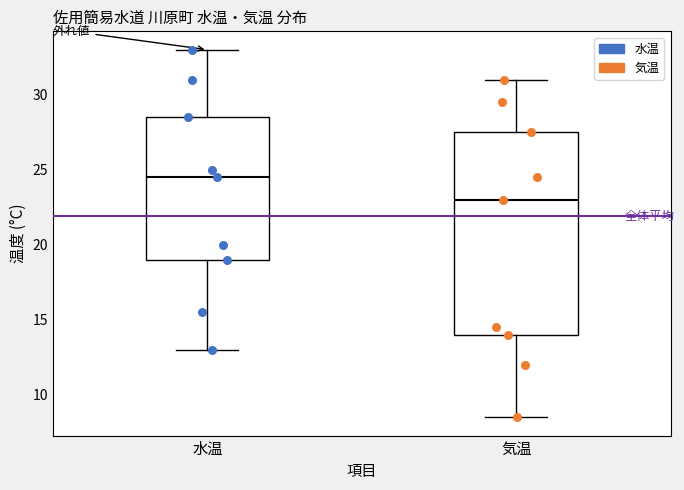

Which box has the highest median line?

水温